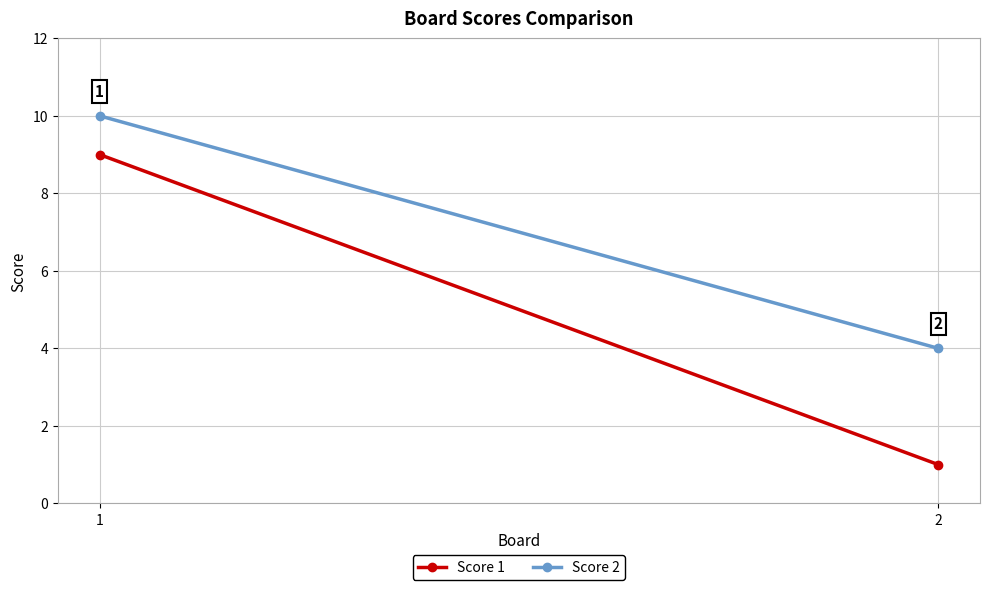

What is the total value across all series at 1?

19